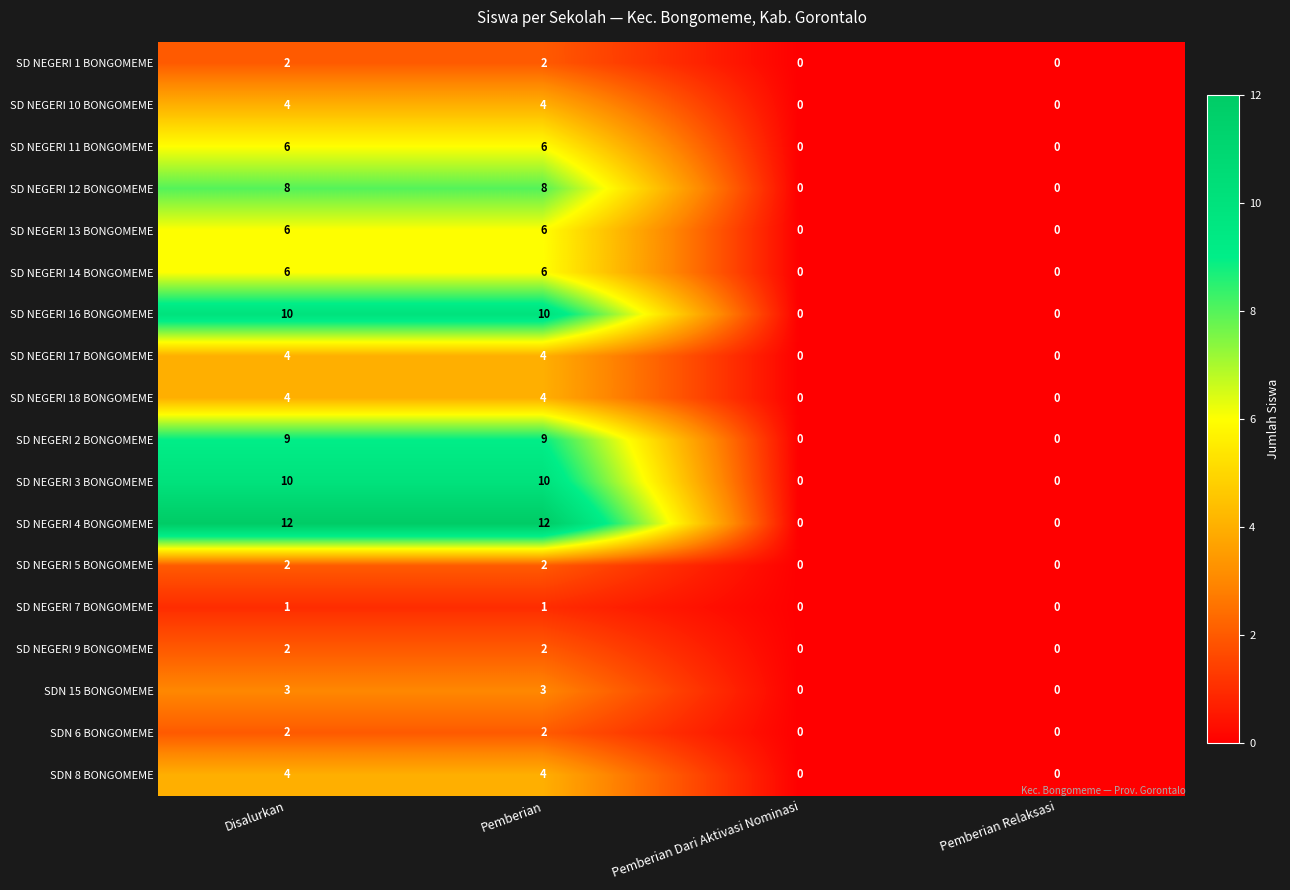

True or false: SD NEGERI 16 BONGOMEME has a value of 10 at Pemberian.

True